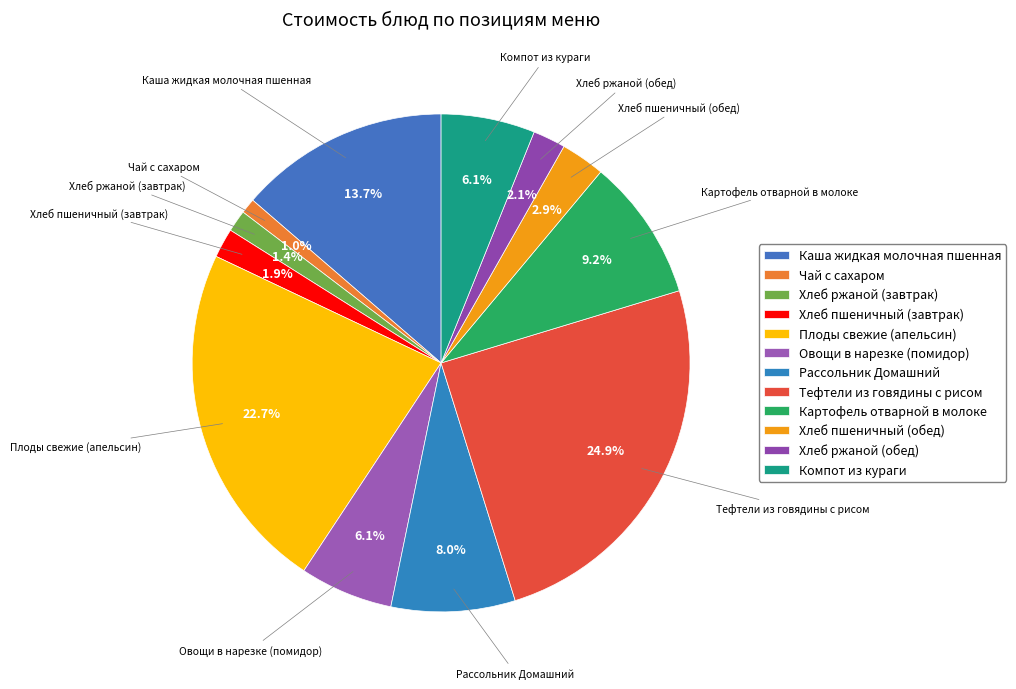

Does Хлеб ржаной (обед) represent more than half of the total?

No